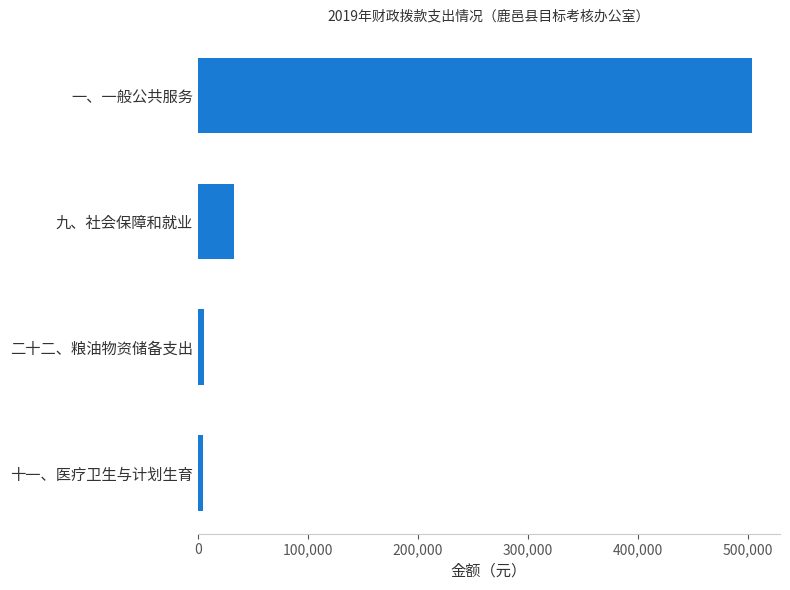

Where is the data nearest to the value 254327?

九、社会保障和就业